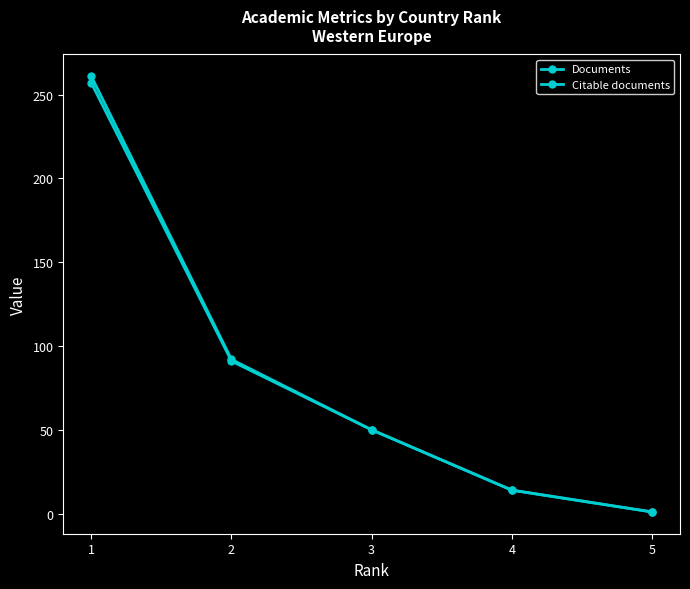

Is this an area chart (filled region under the line)?

No